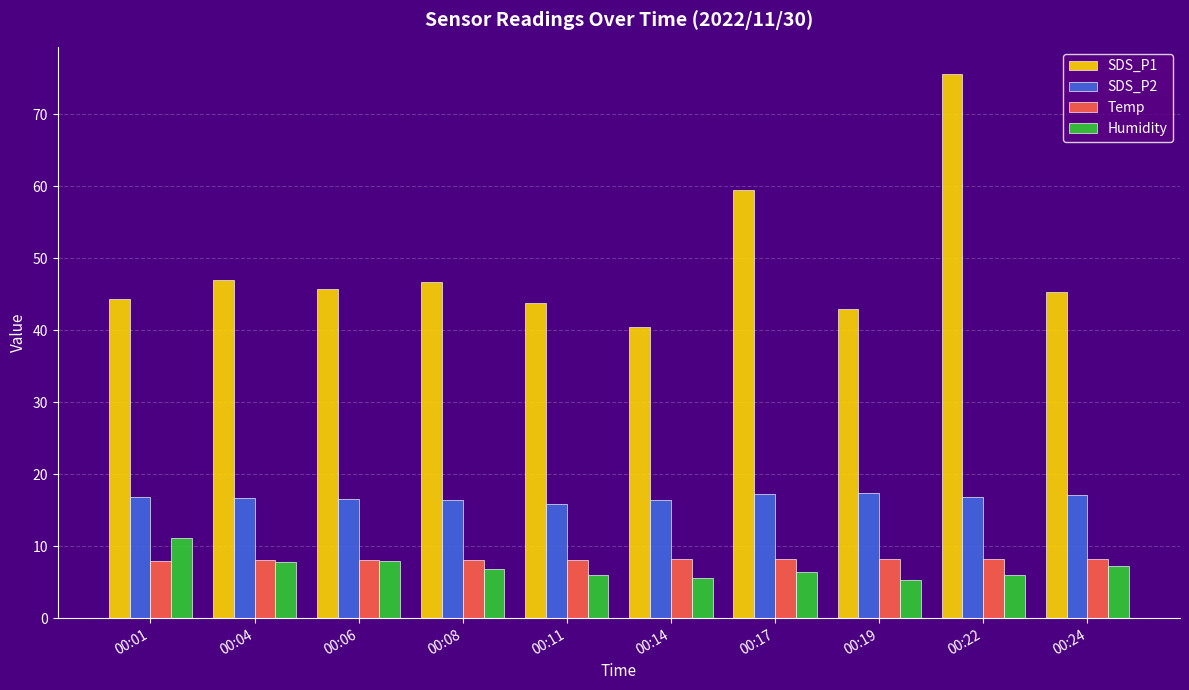

Rank the series at 00:01 from highest to lowest value.

SDS_P1, SDS_P2, Humidity, Temp